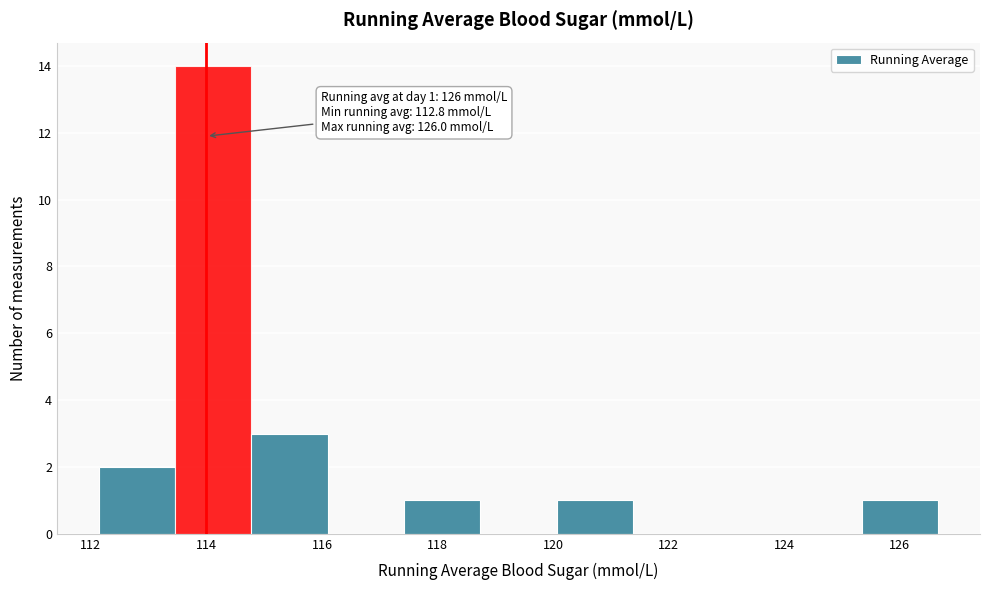

Over which range of the x-axis is the bar tallest?

113.46 to 114.78